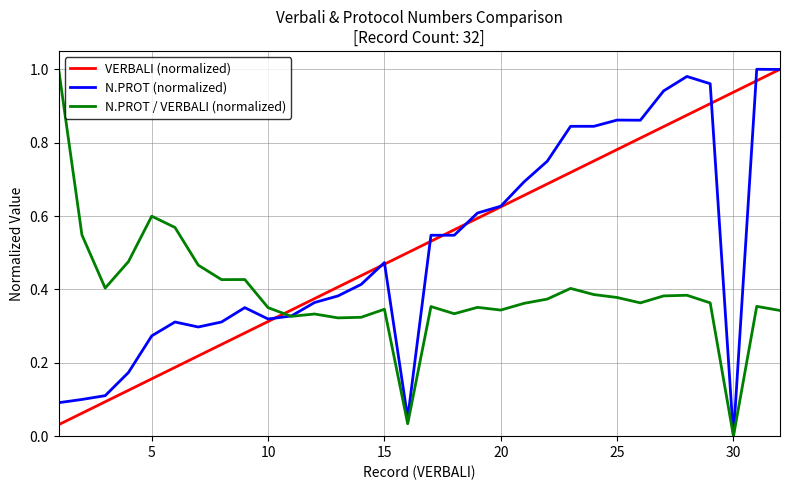

After their last crossing, which series has the higher values: VERBALI (normalized) or N.PROT / VERBALI (normalized)?

VERBALI (normalized)